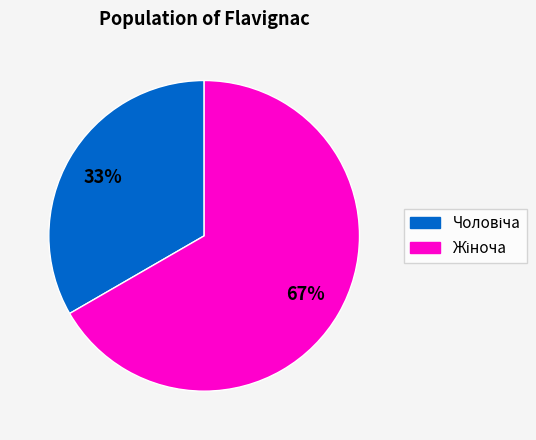

To the nearest percent, what is the average slice percentage?

50%